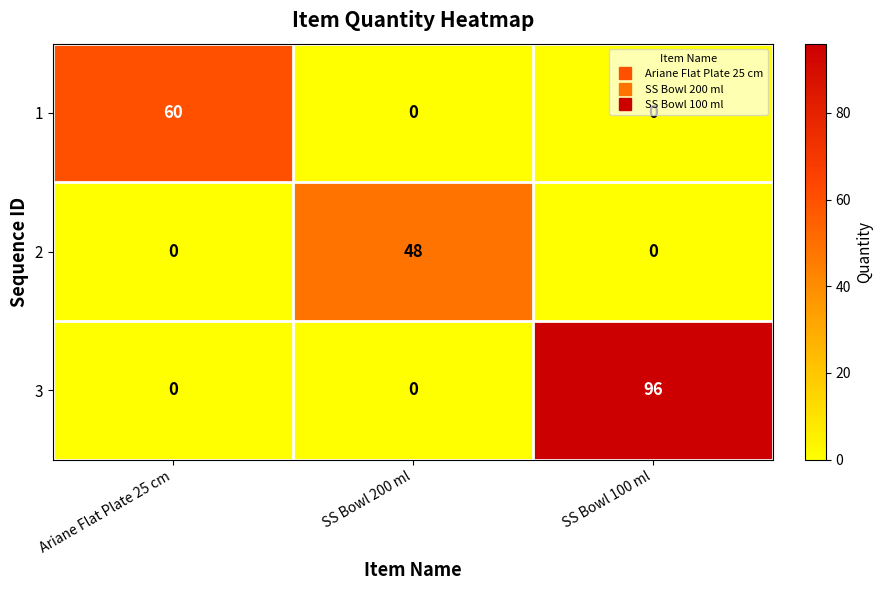

How many series are shown in this chart?

3